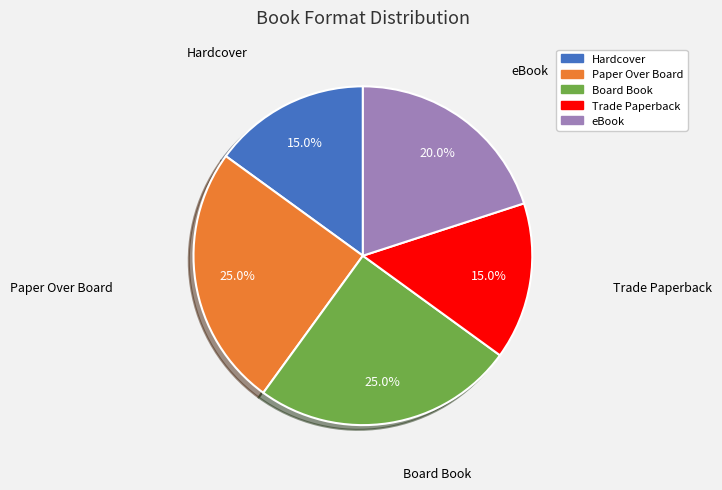

True or false: Paper Over Board accounts for 25% of the total.

True